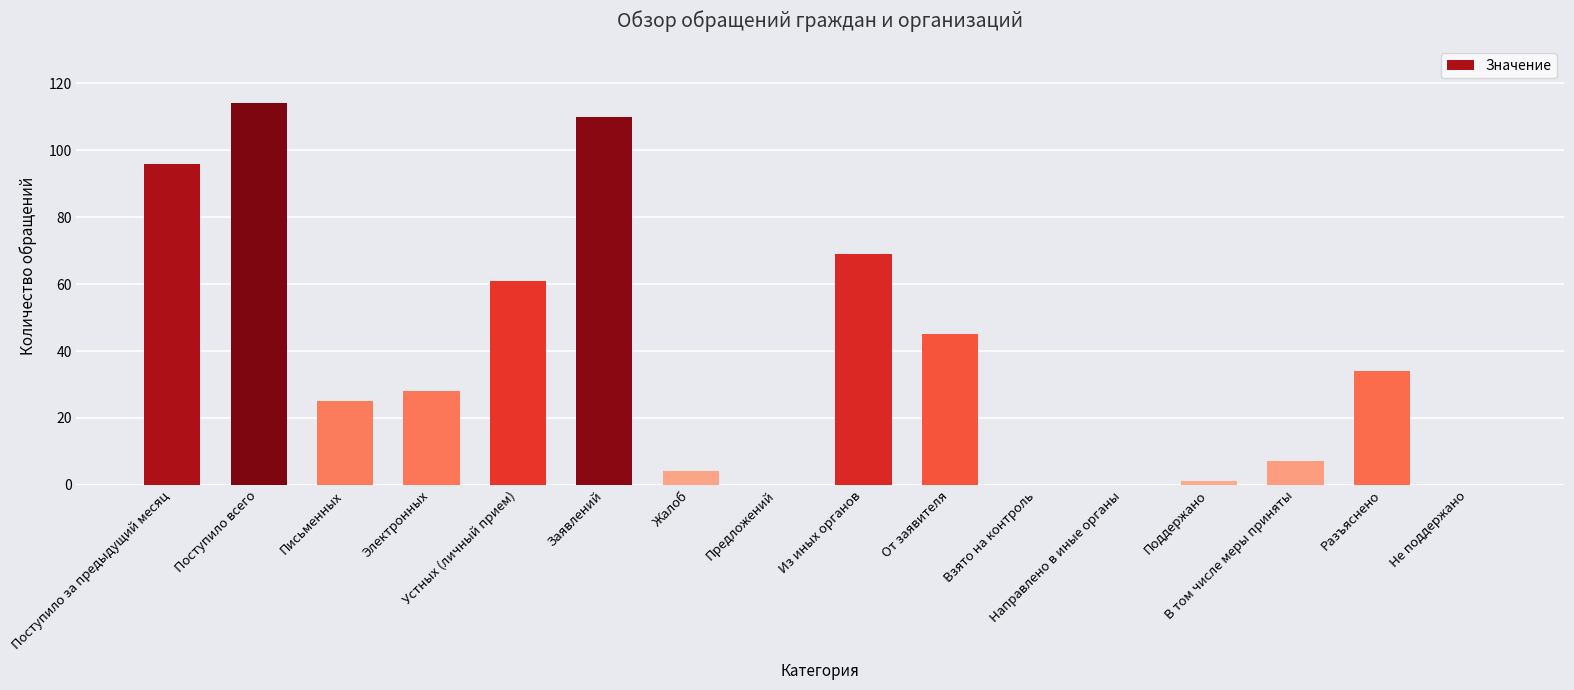

At which label is the value closest to 57?

Устных (личный прием)